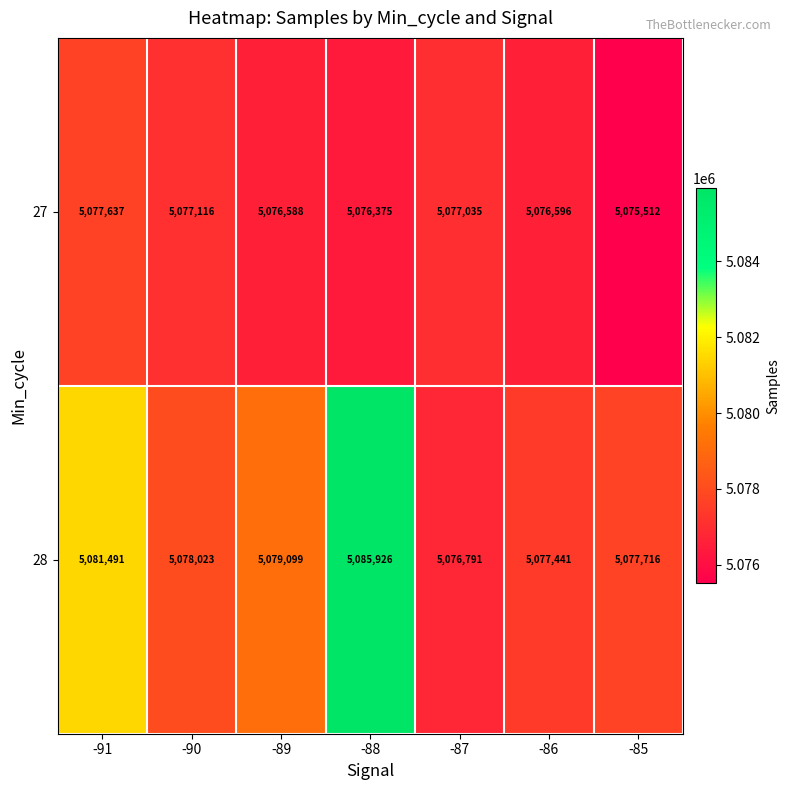

What is the smallest value displayed?

5075512